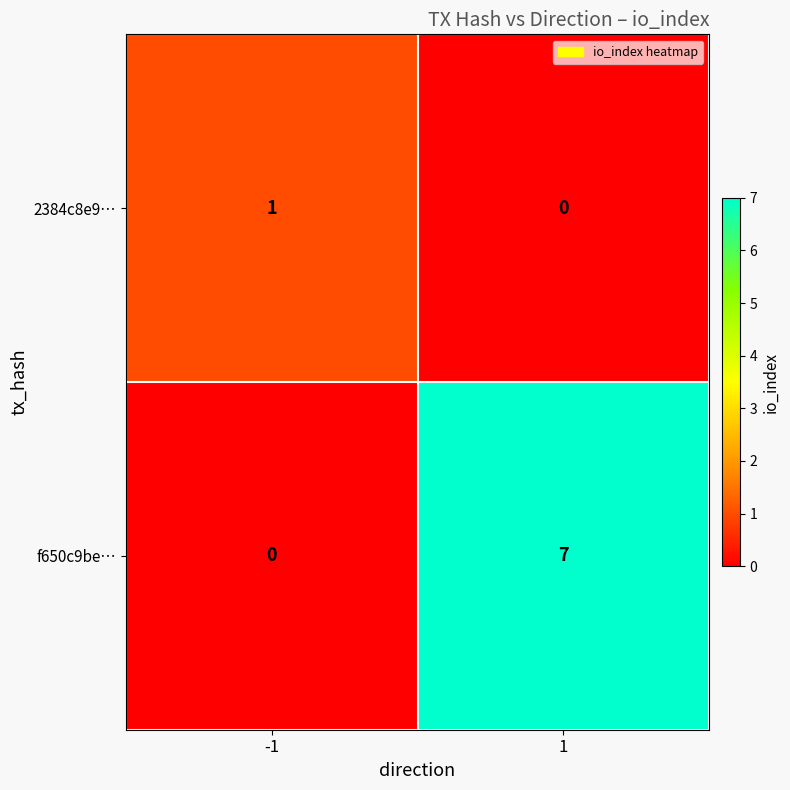

What is the total value across all series at 1?

7